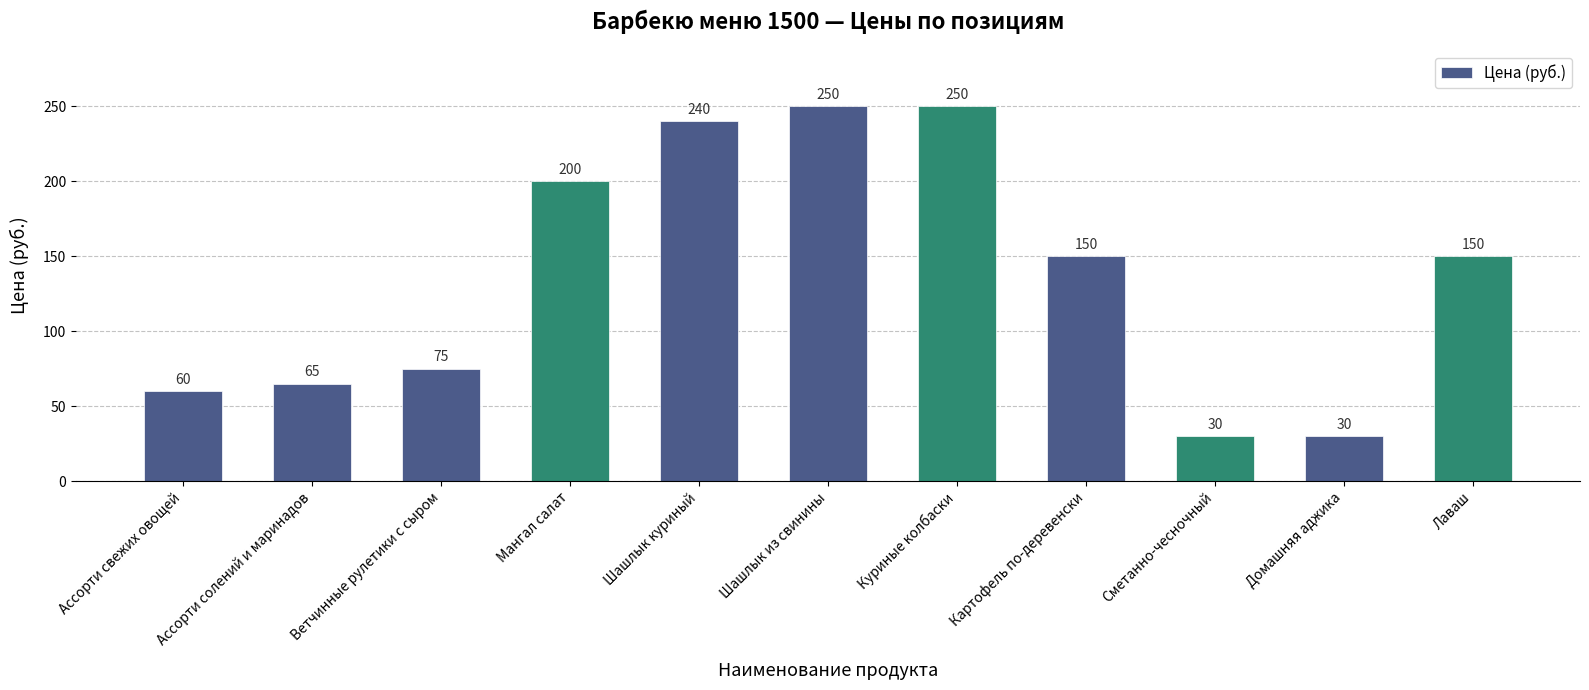

What position from the right is Куриные колбаски?

5